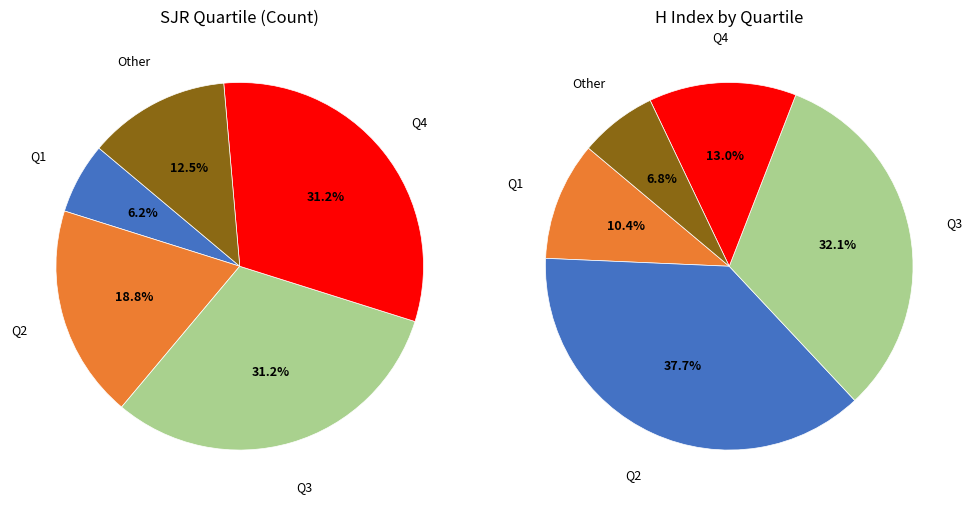

Does any single category account for the majority?

No